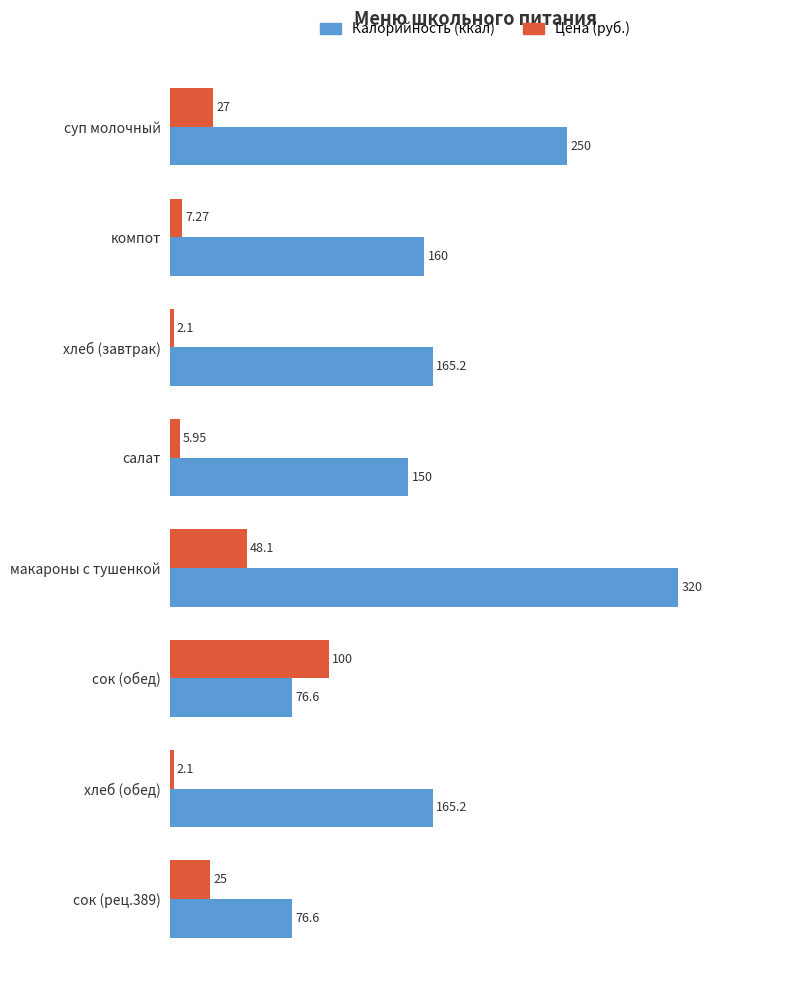

At суп молочный, list the series in order from smallest to largest.

Цена (руб.), Калорийность (ккал)